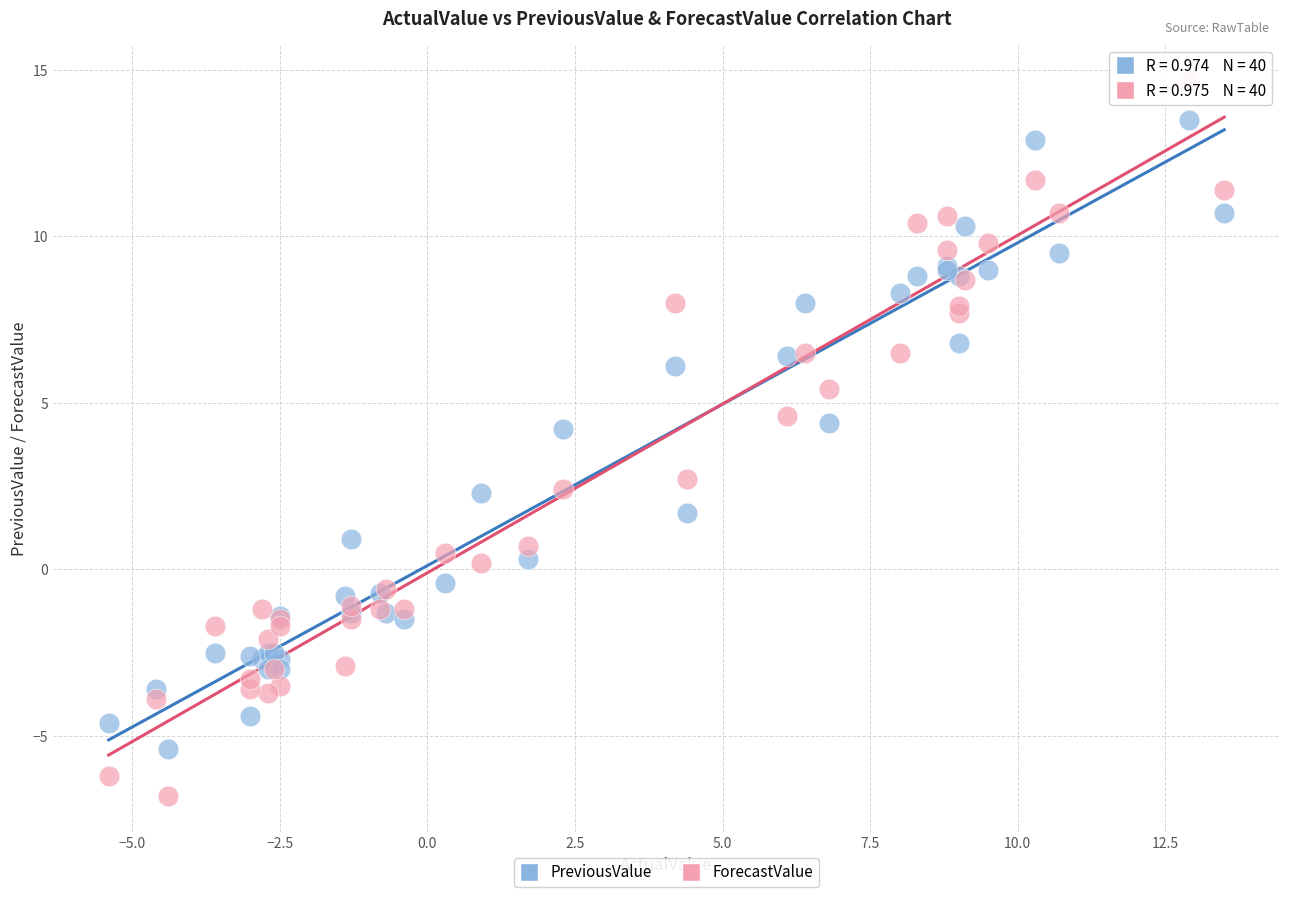

Across all series, what Y value is closest to 3?

2.7